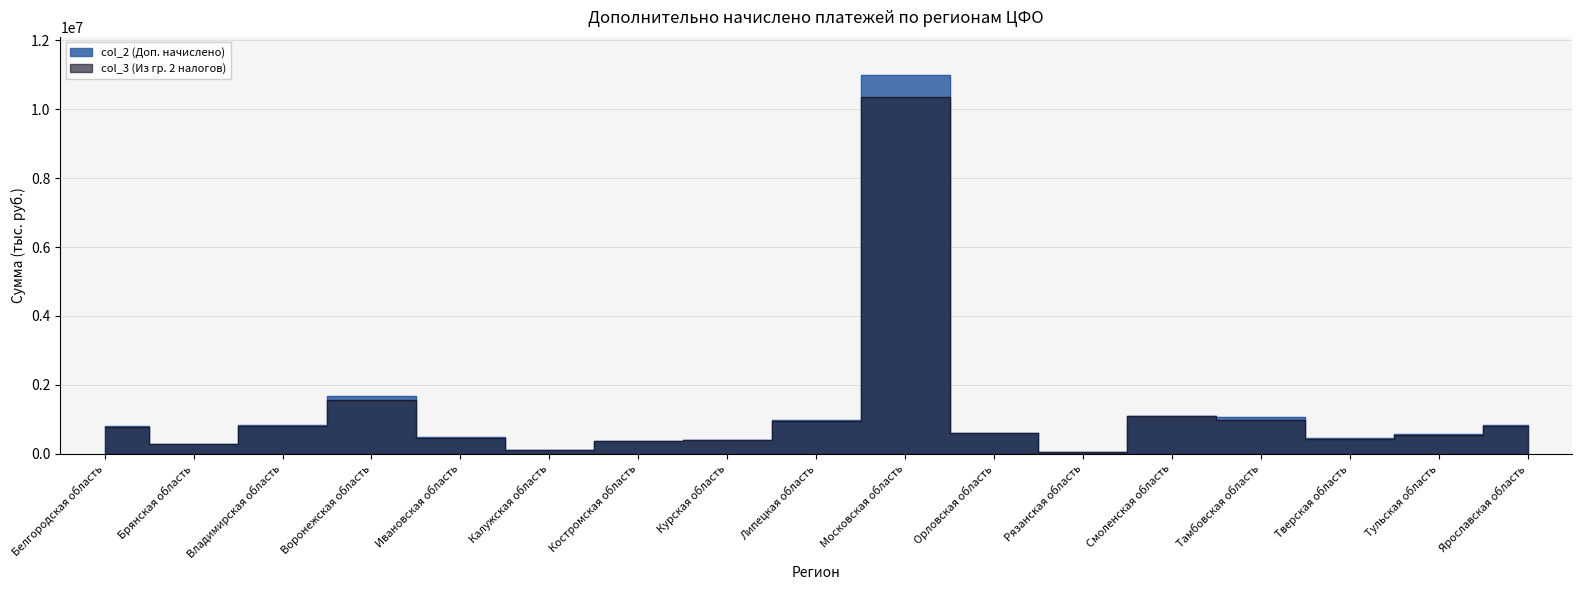

Is the value of col_2 (Доп. начислено) at Тверская область greater than the value of col_3 (Из гр. 2 налогов) at Смоленская область?

No